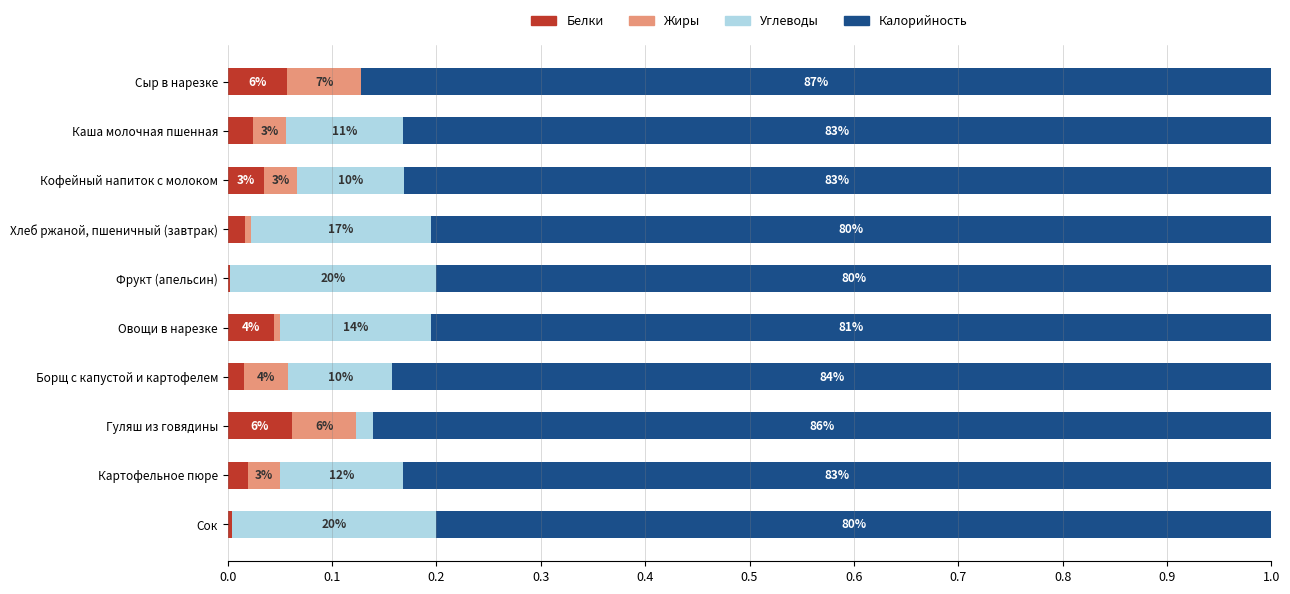

What are all the series names shown in the legend?

Белки, Жиры, Углеводы, Калорийность